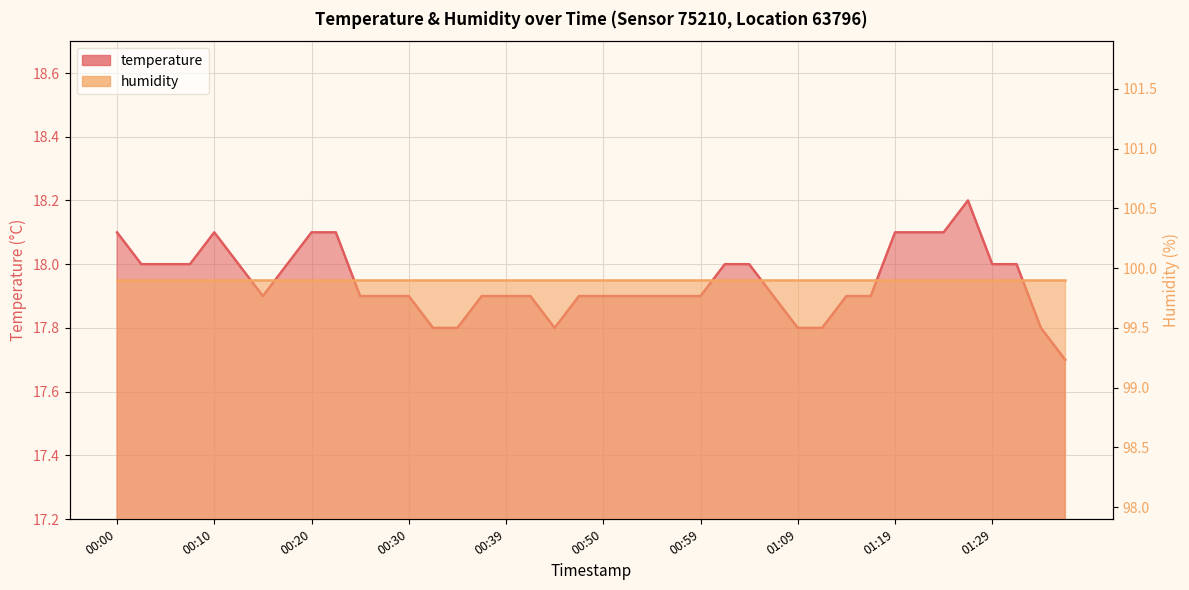

What is the label of the 7th point from the right?

01:22